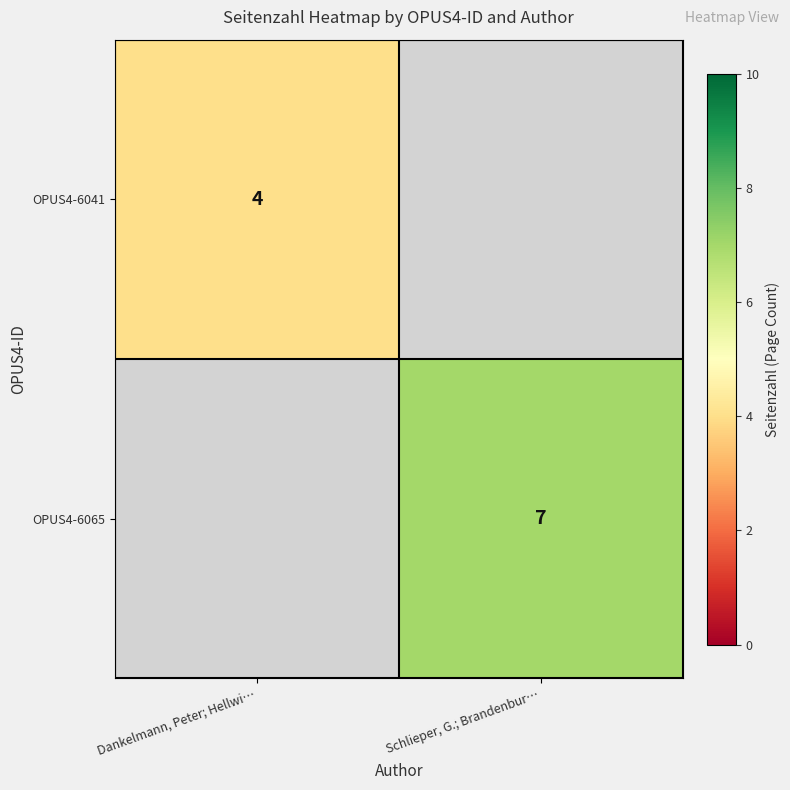

True or false: OPUS4-6065 has a value of 7 at Schlieper, G.; Brandenbur….

True